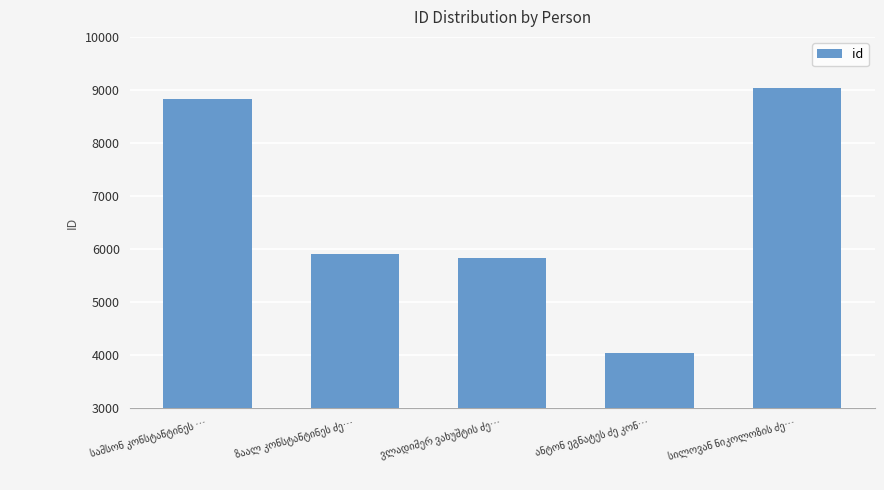

What is the greatest value displayed?

9039